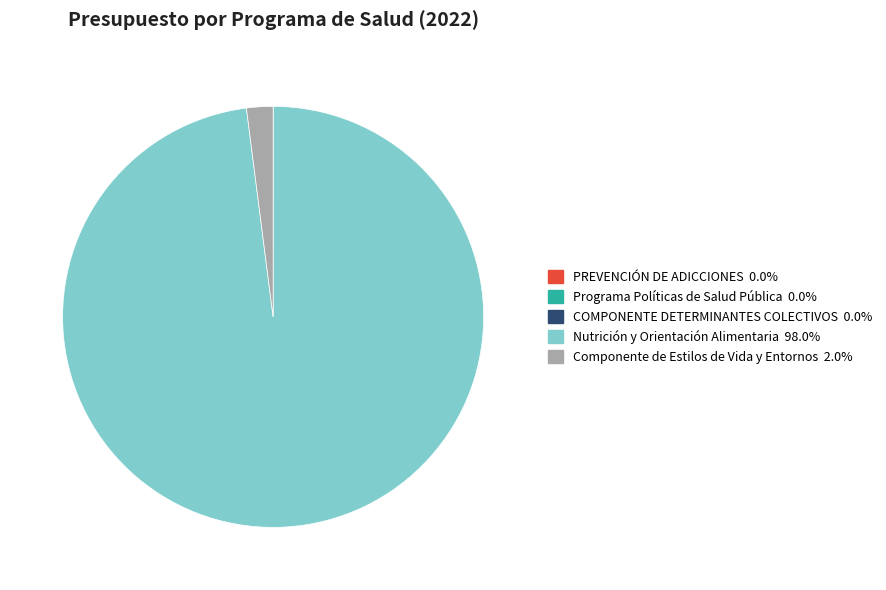

Between Nutrición y Orientación Alimentaria and Componente de Estilos de Vida y Entornos, which is larger?

Nutrición y Orientación Alimentaria